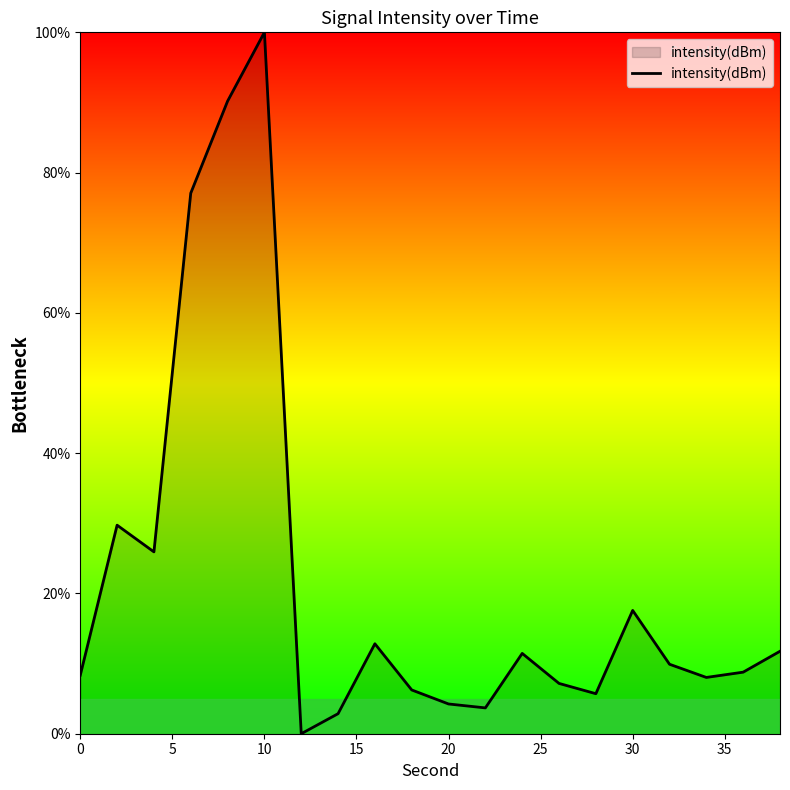

What is the greatest value displayed?

100.0